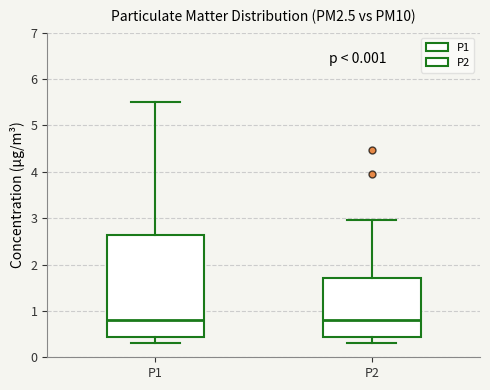

Reading left to right, transcribe this box plot: for each box, give where its median line is, the range the box spans, and where its two whiskers end, as read against the y-axis. The values are not printed on the chart, so give them approximately, as read against the axis.

P1: median 0.8, box 0.4 to 2.6, whiskers 0.3 to 5.5
P2: median 0.8, box 0.4 to 1.7, whiskers 0.3 to 3.0